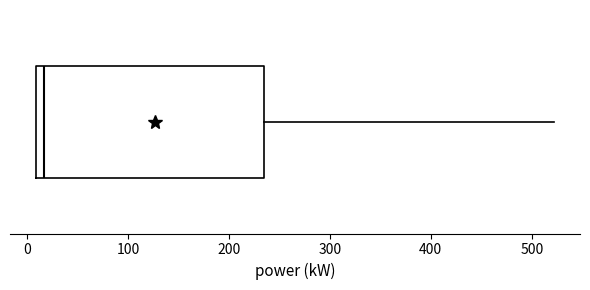

Where does the right whisker of the box end on the x-axis? The values are not printed on the chart, so give them approximately, as read against the axis.

520